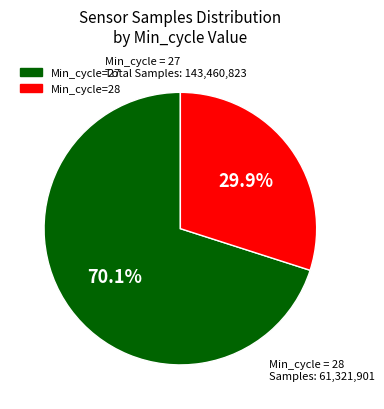

Does any single category account for the majority?

Yes